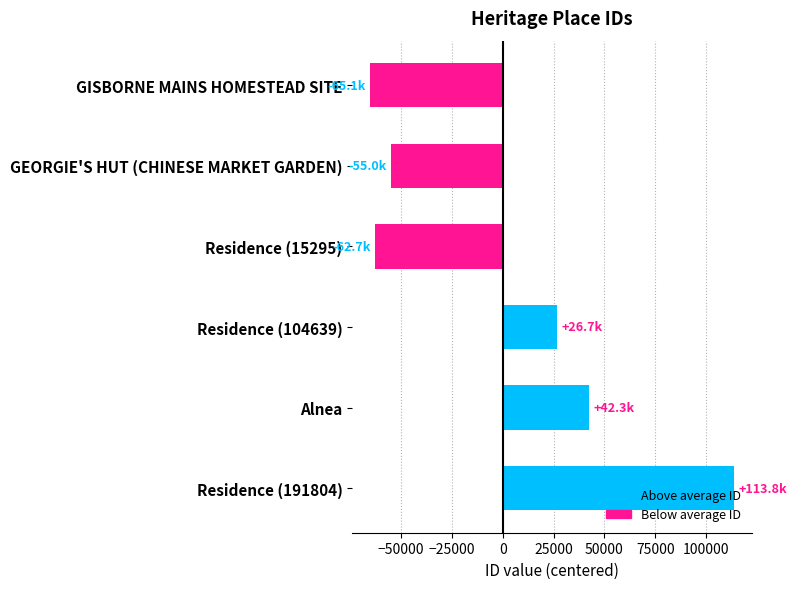

What is the difference between the second highest and minimum values?

107393.0